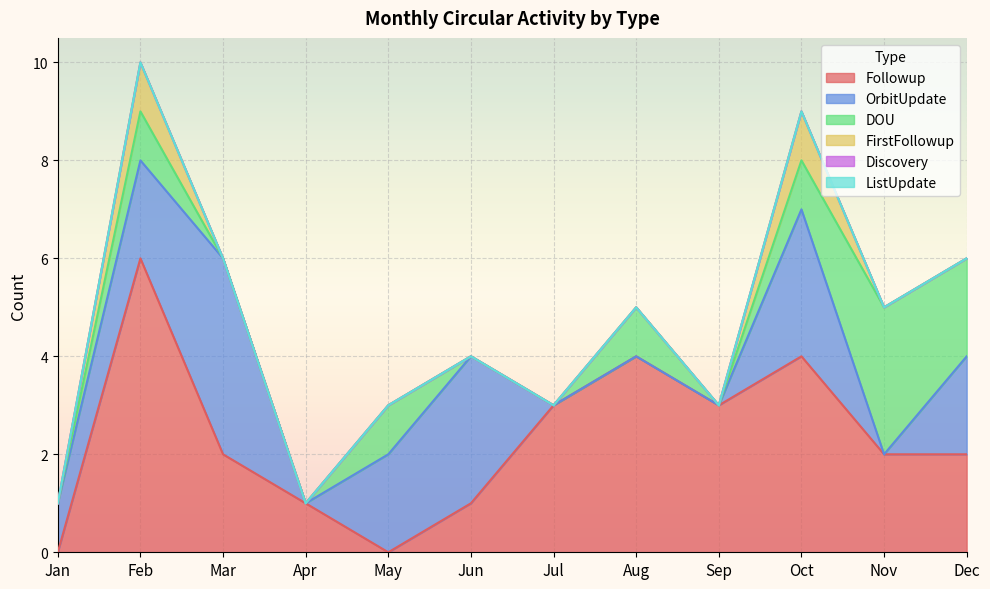

Which label corresponds to the smallest value in the chart?

Jan